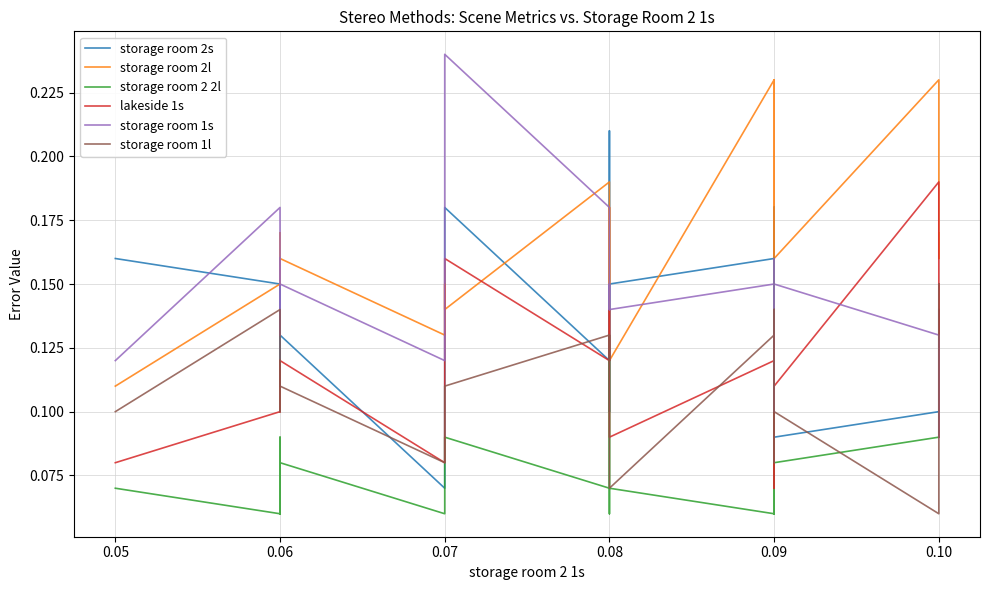

Which has a higher value, 0.09 or 0.06?

0.09